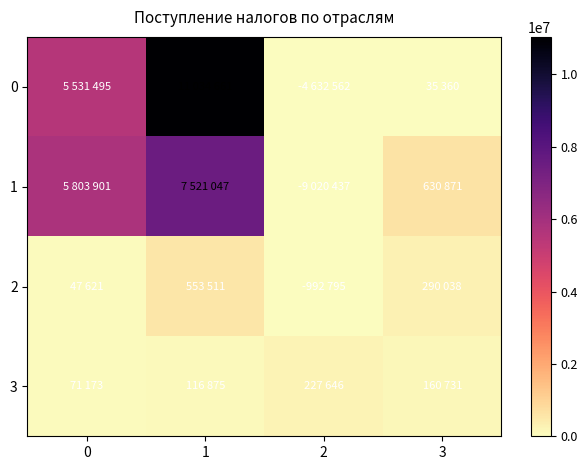

List the series in order of their peak value, highest first.

0, 1, 2, 3